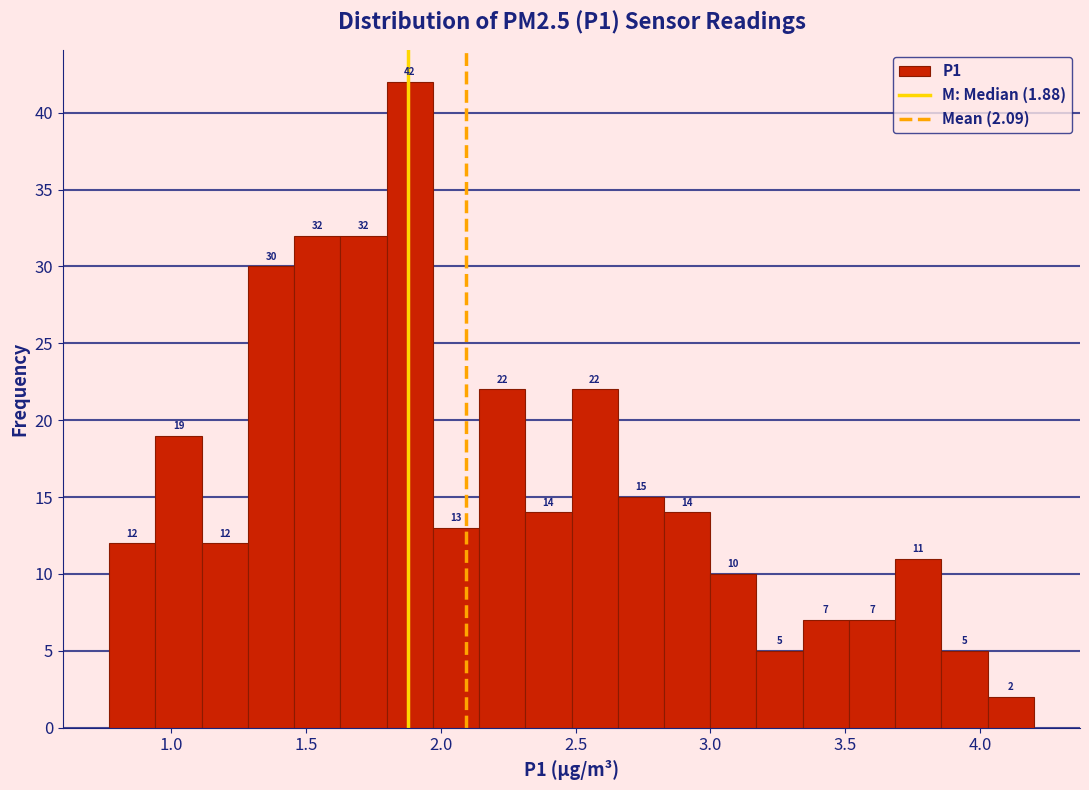

Read against the x-axis, roughly where is the centre of the tallest bar?

1.90